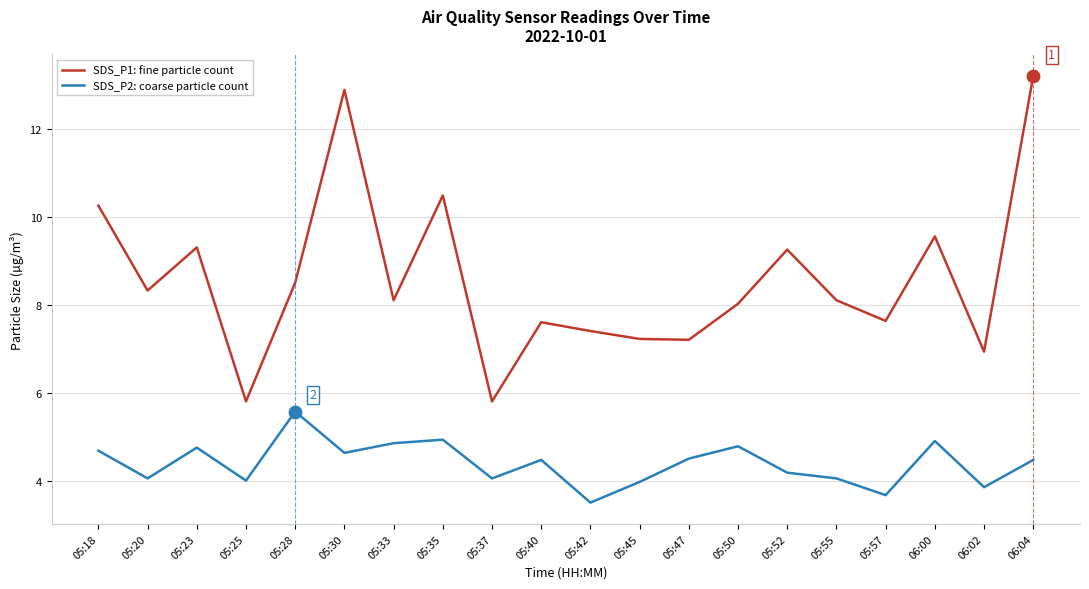

What is the total value across all series at 06:00?

14.5